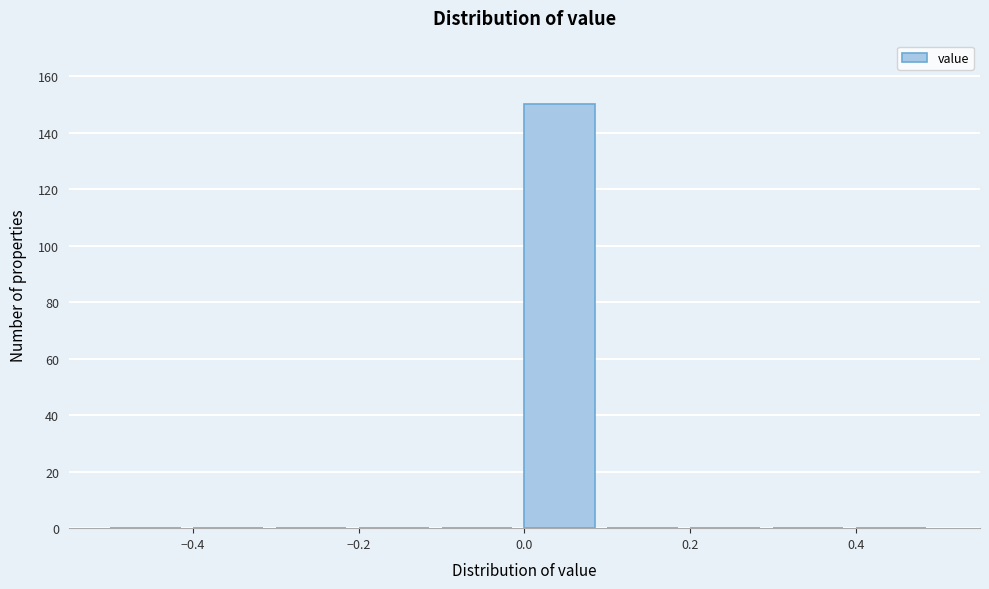

Over which range of the x-axis is the bar tallest?

0.0 to 0.1